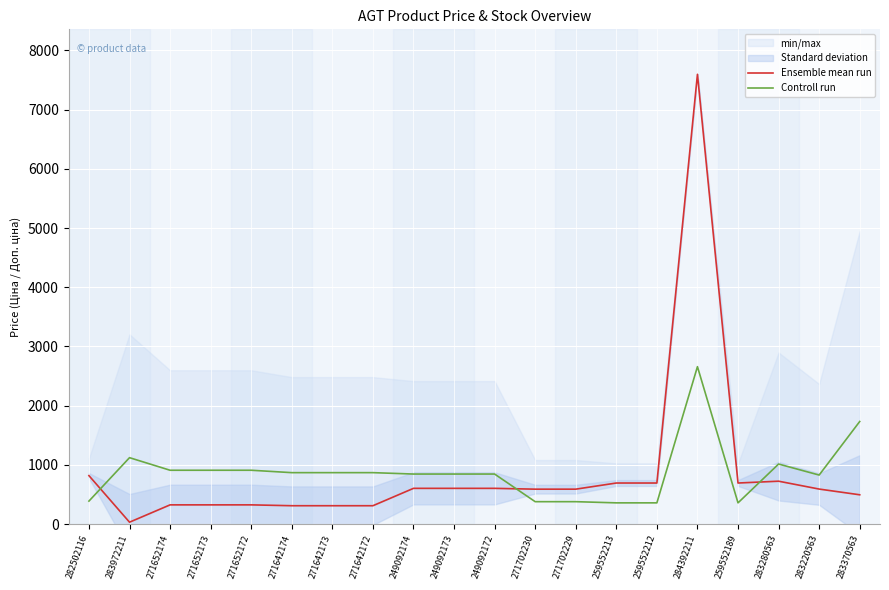

Count the number of categories in the chart.

20